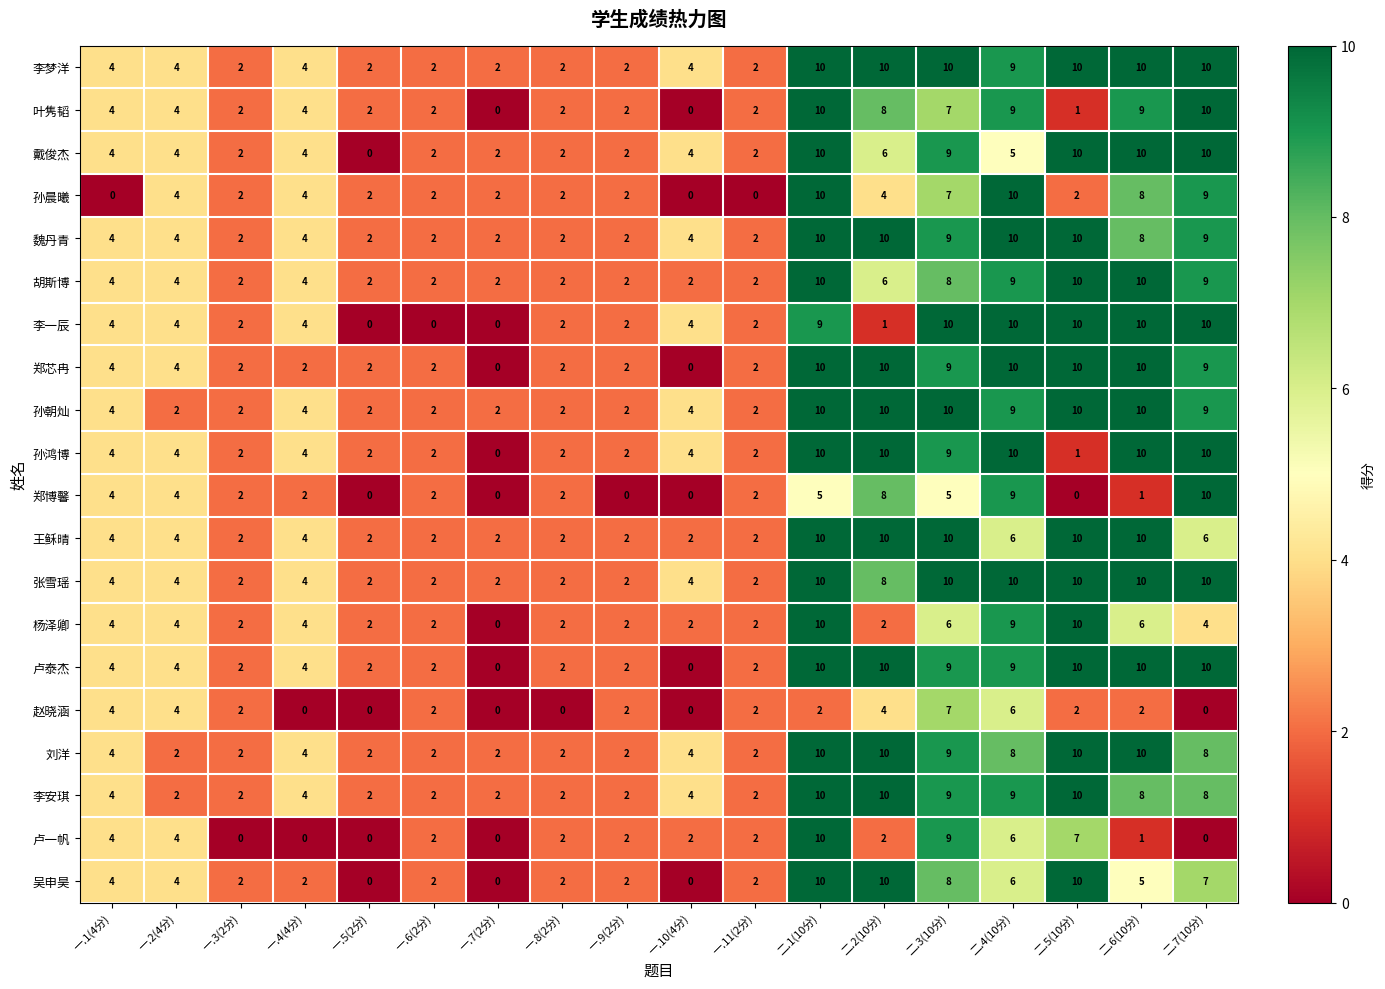

What is the highest value of the 胡斯博 series?

10